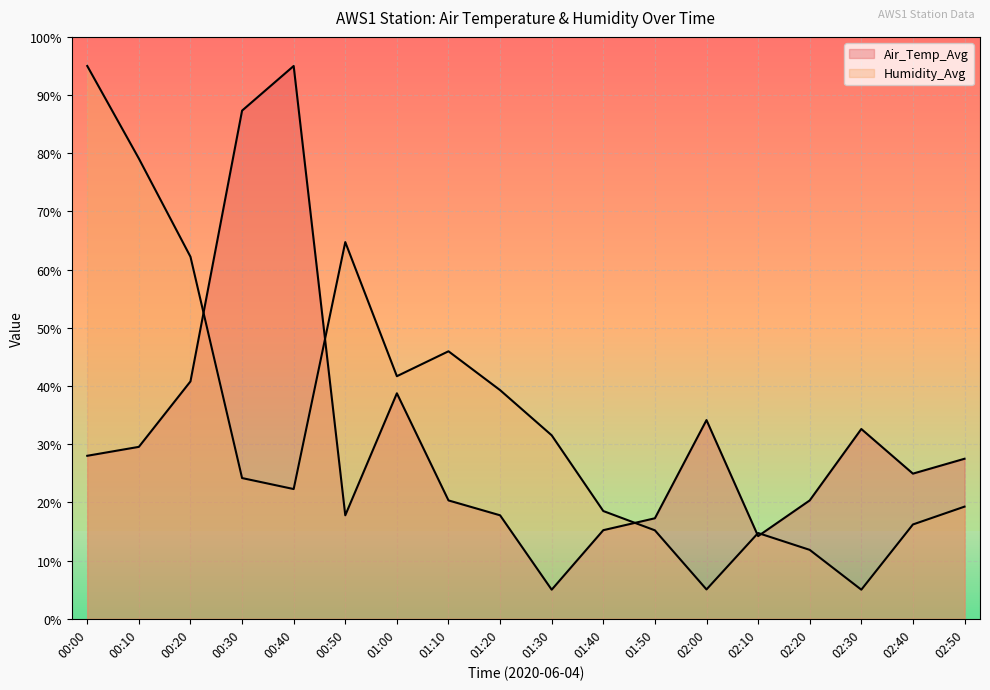

What is the total value across all series at 00:00?

123.0